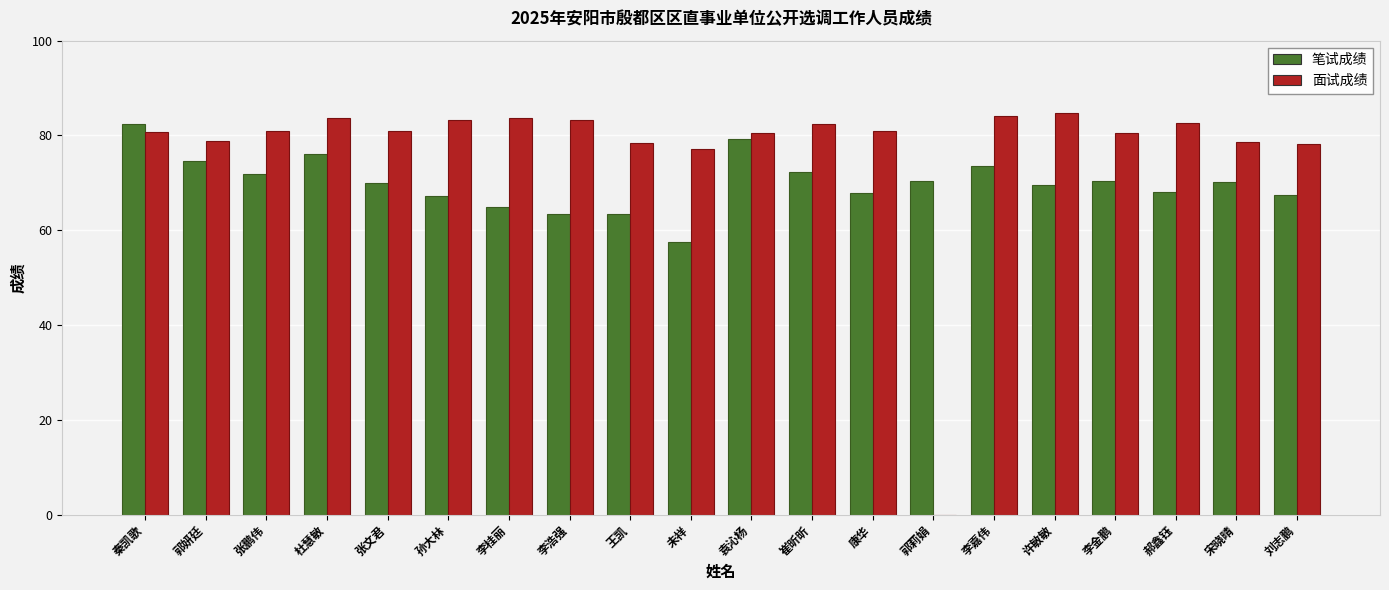

Is it true that 面试成绩 equals 142.6 at 许敏敏?

False